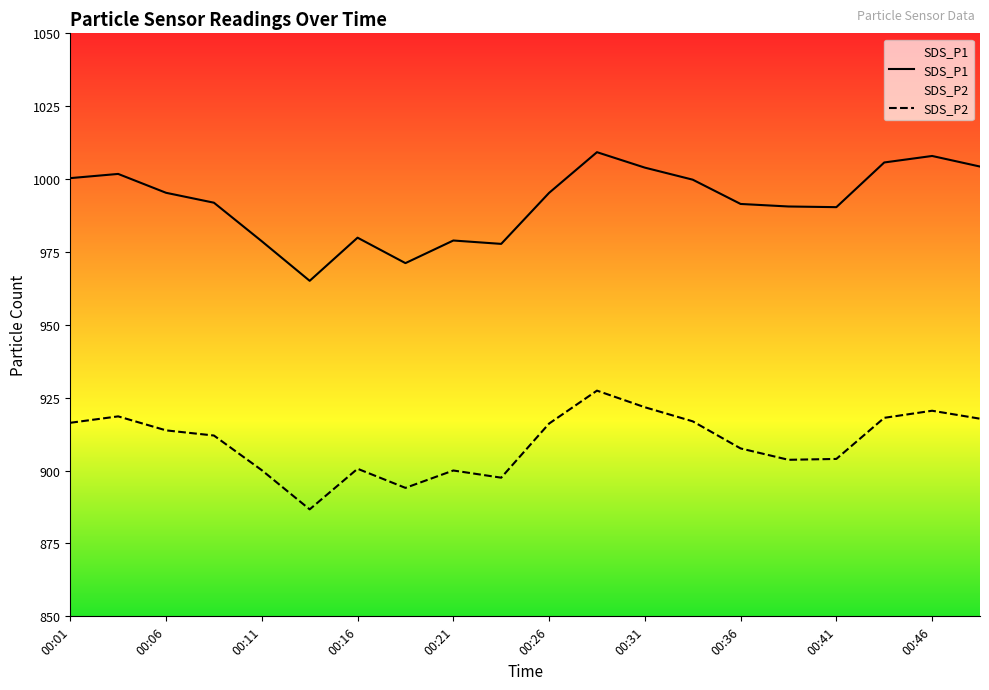

Is this an area chart (filled region under the line)?

No